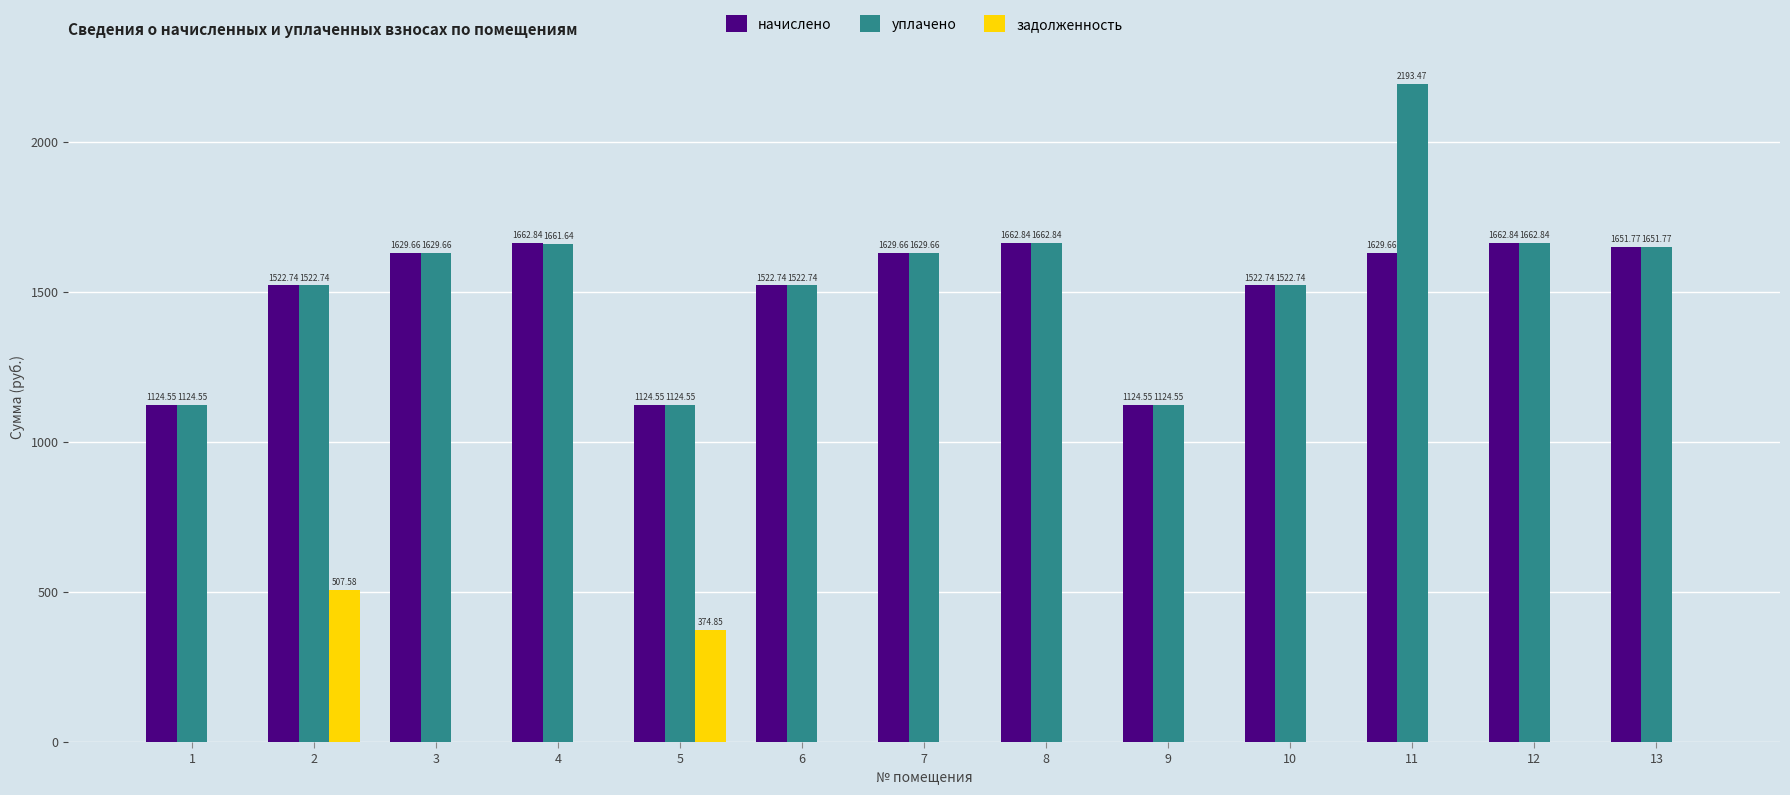

How many groups of bars are there?

13